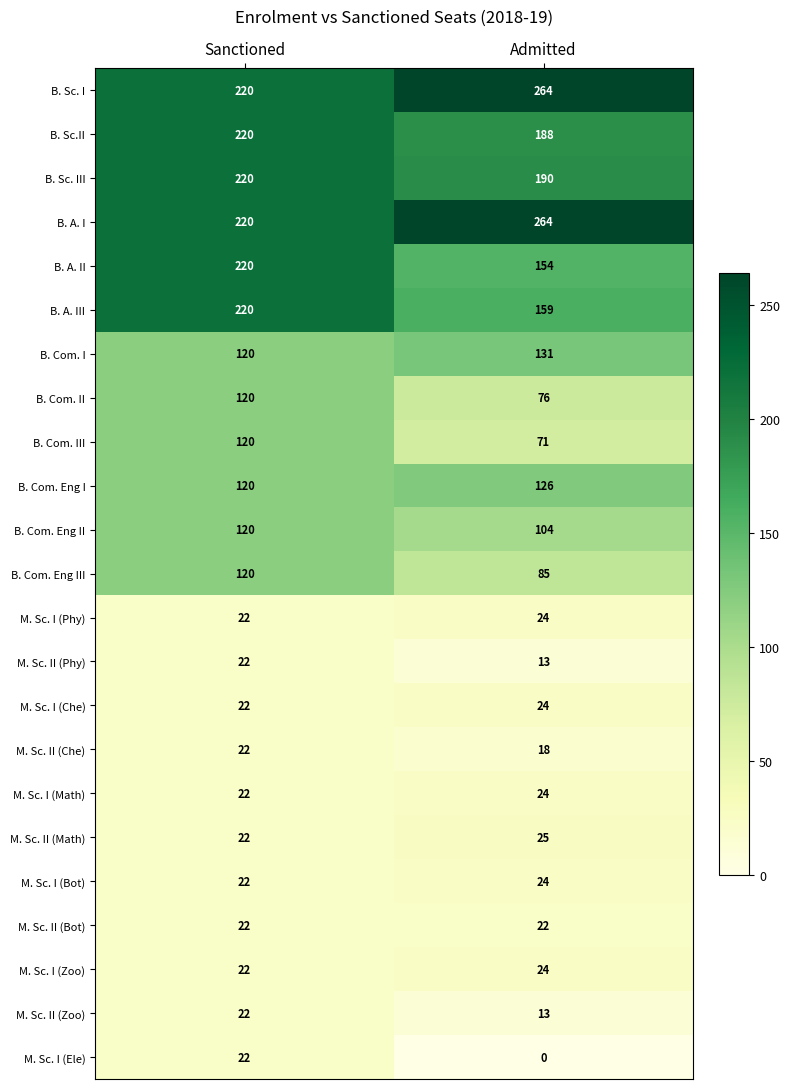

List the labels in order of M. Sc. II (Phy) value, smallest first.

Admitted, Sanctioned